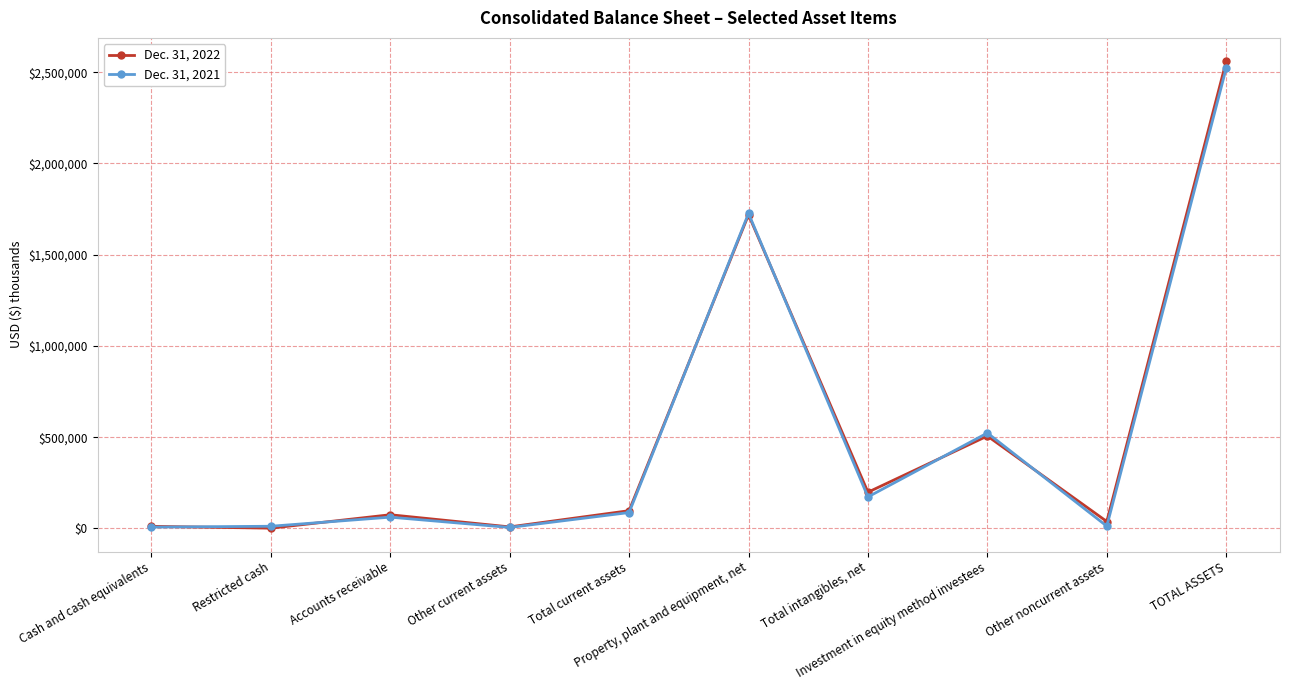

List the series in order of their peak value, highest first.

Dec. 31, 2022, Dec. 31, 2021